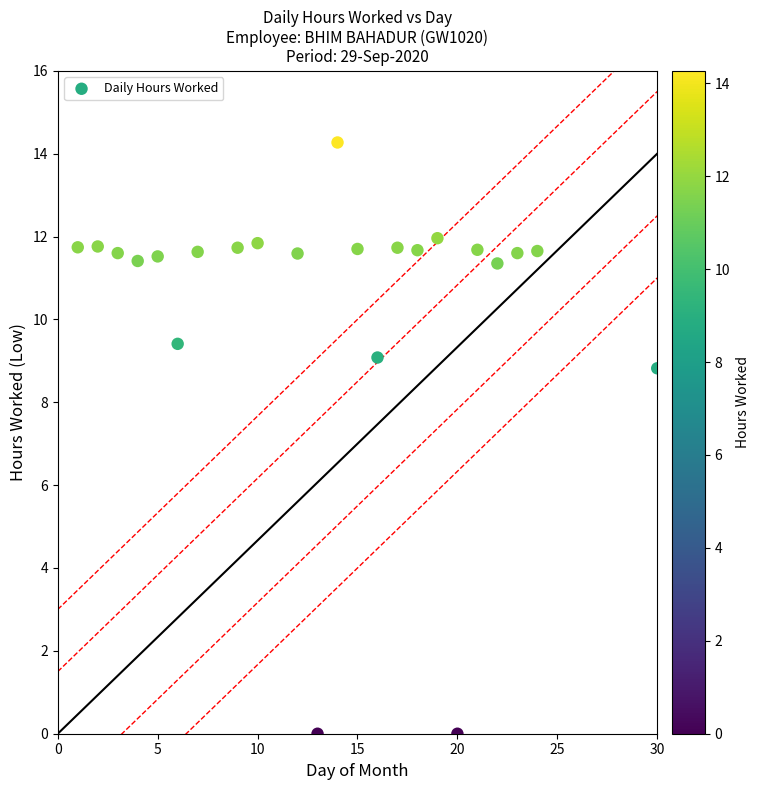

What Y value in the scatter plot is closest to 7?

8.8